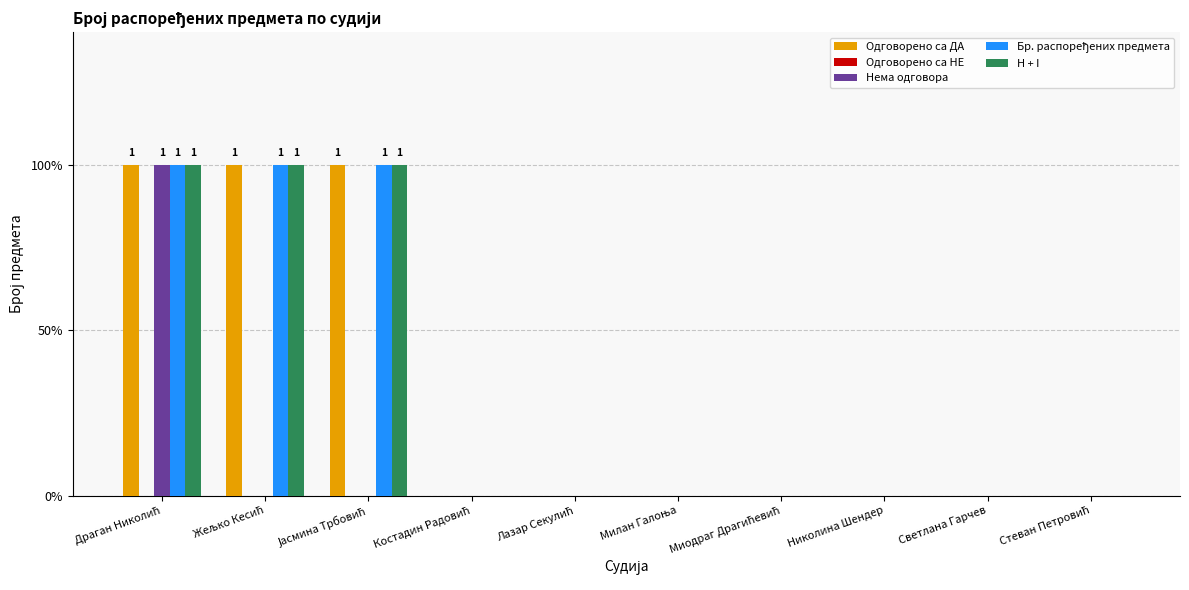

Is the value of Нема одговора at Миодраг Драгићевић greater than the value of Одговорено са ДА at Лазар Секулић?

No